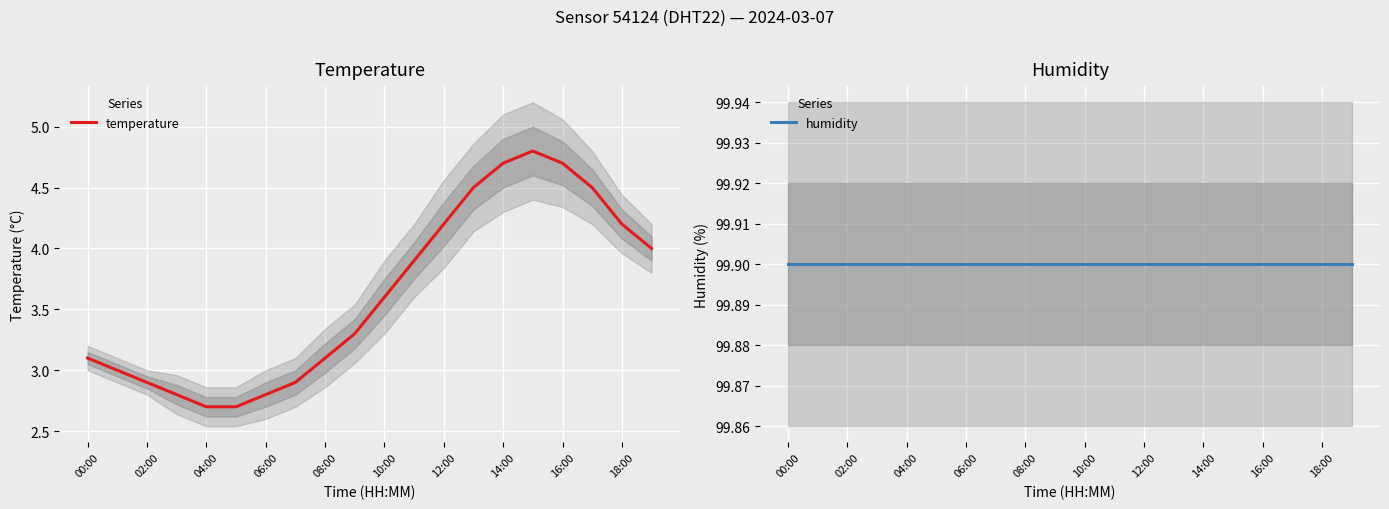

The value of temperature at 04:00 is 4.8. True or false?

False